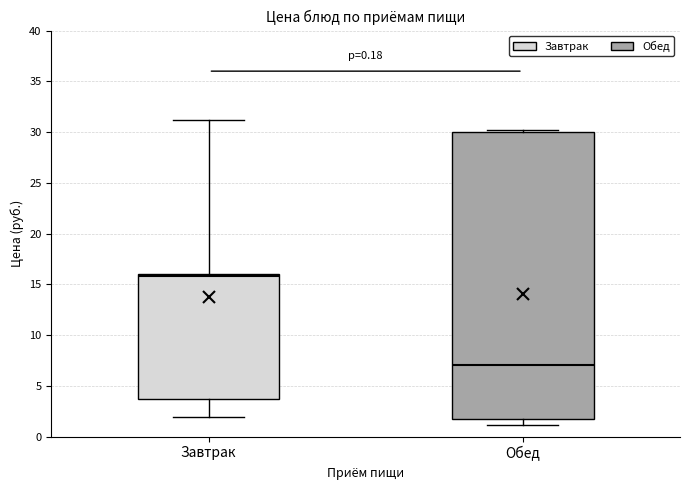

Which box's median line is the highest?

Завтрак